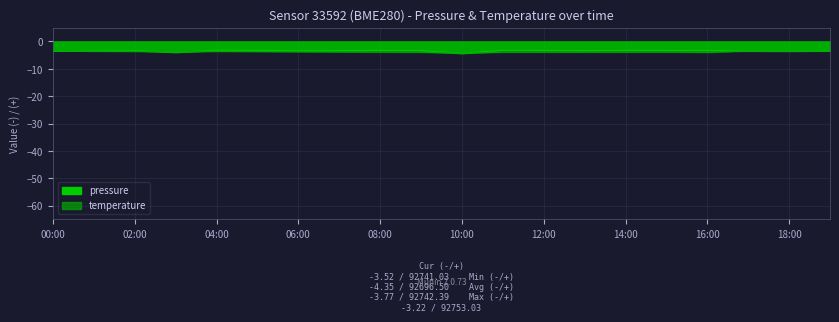

What are all the series names shown in the legend?

pressure, temperature